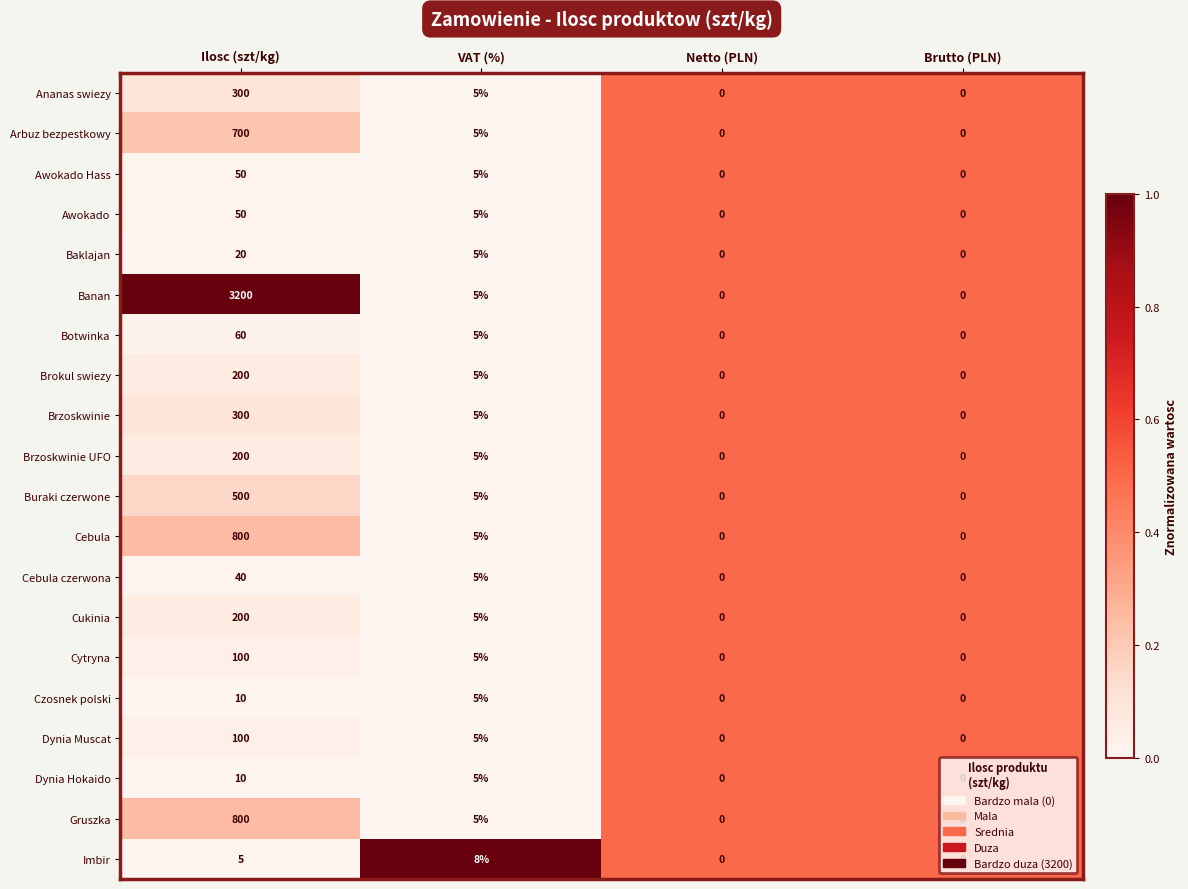

How many distinct data groups are displayed?

20